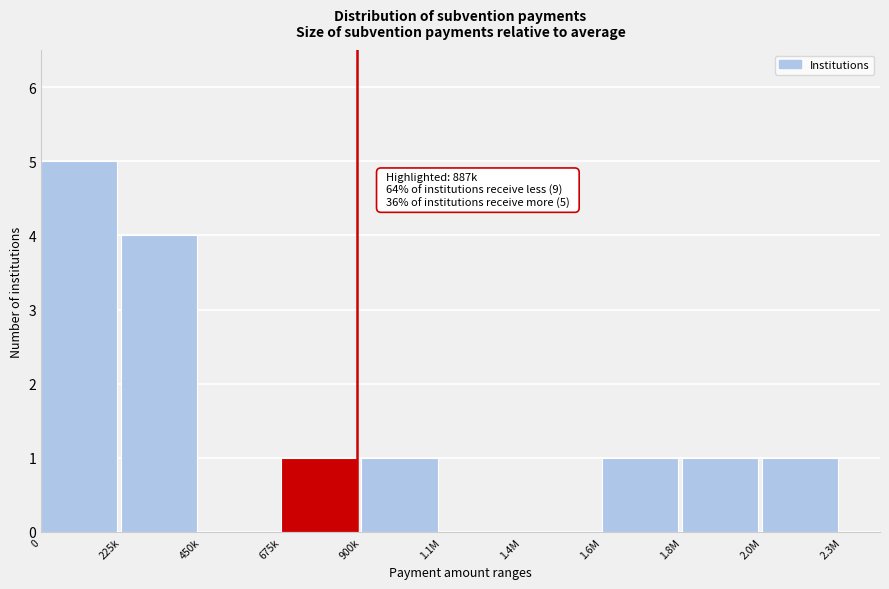

Reading left to right, list all the values displayed in this chart.

0=5	225k=4	450k=0	675k=1	900k=1	1.1M=0	1.4M=0	1.6M=1	1.8M=1	2.0M=1